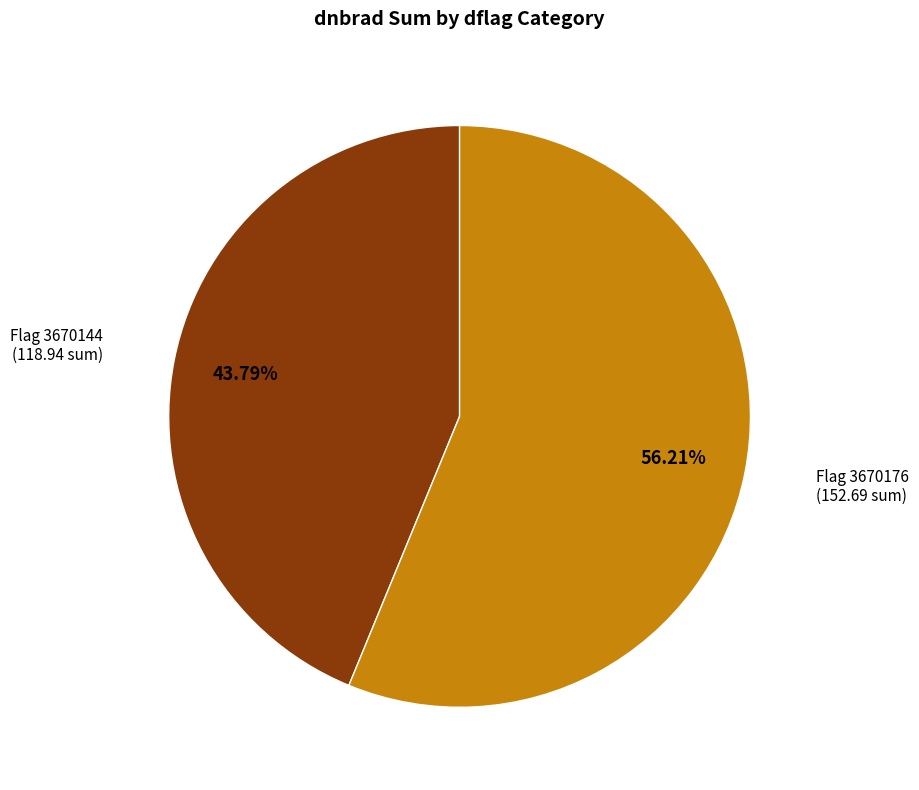

Is there a majority slice in this chart?

Yes